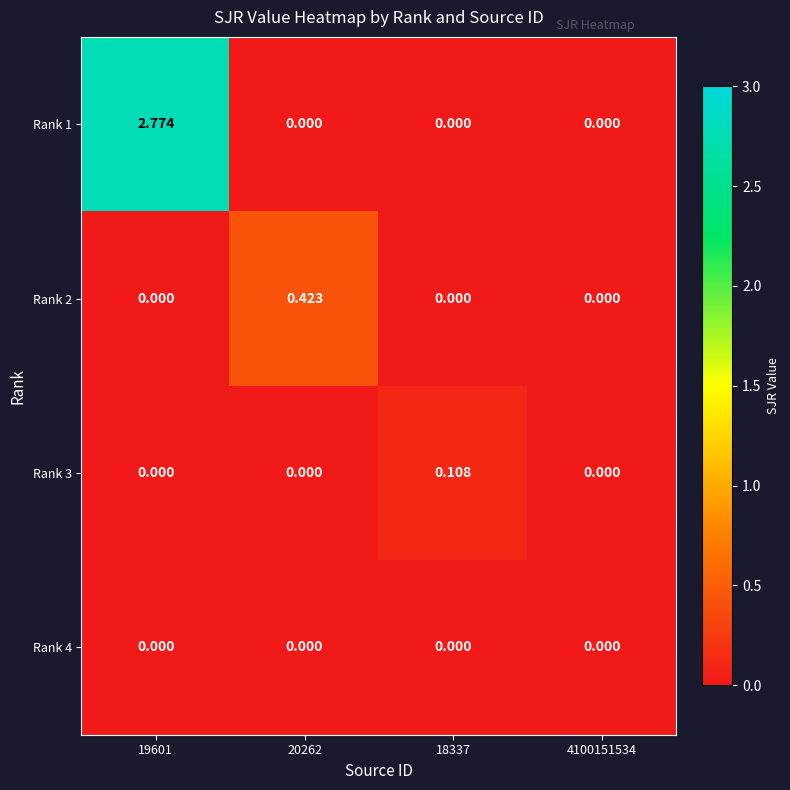

Reading left to right, extract all data points from this chart.

Rank 1: 19601=2.8	20262=0.0	18337=0.0	4100151534=0.0
Rank 2: 19601=0.0	20262=0.4	18337=0.0	4100151534=0.0
Rank 3: 19601=0.0	20262=0.0	18337=0.1	4100151534=0.0
Rank 4: 19601=0.0	20262=0.0	18337=0.0	4100151534=0.0